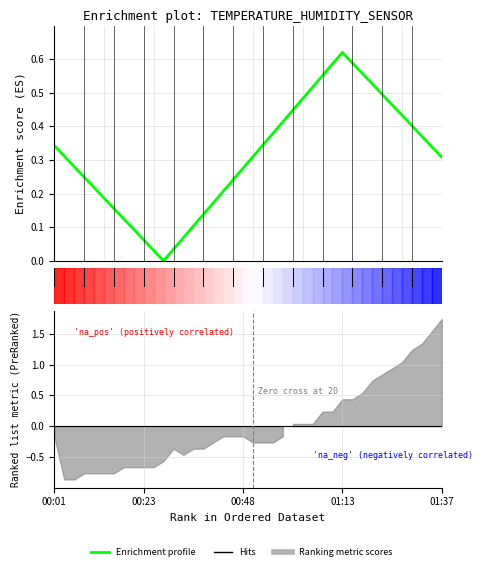

What is the average value?

0.3